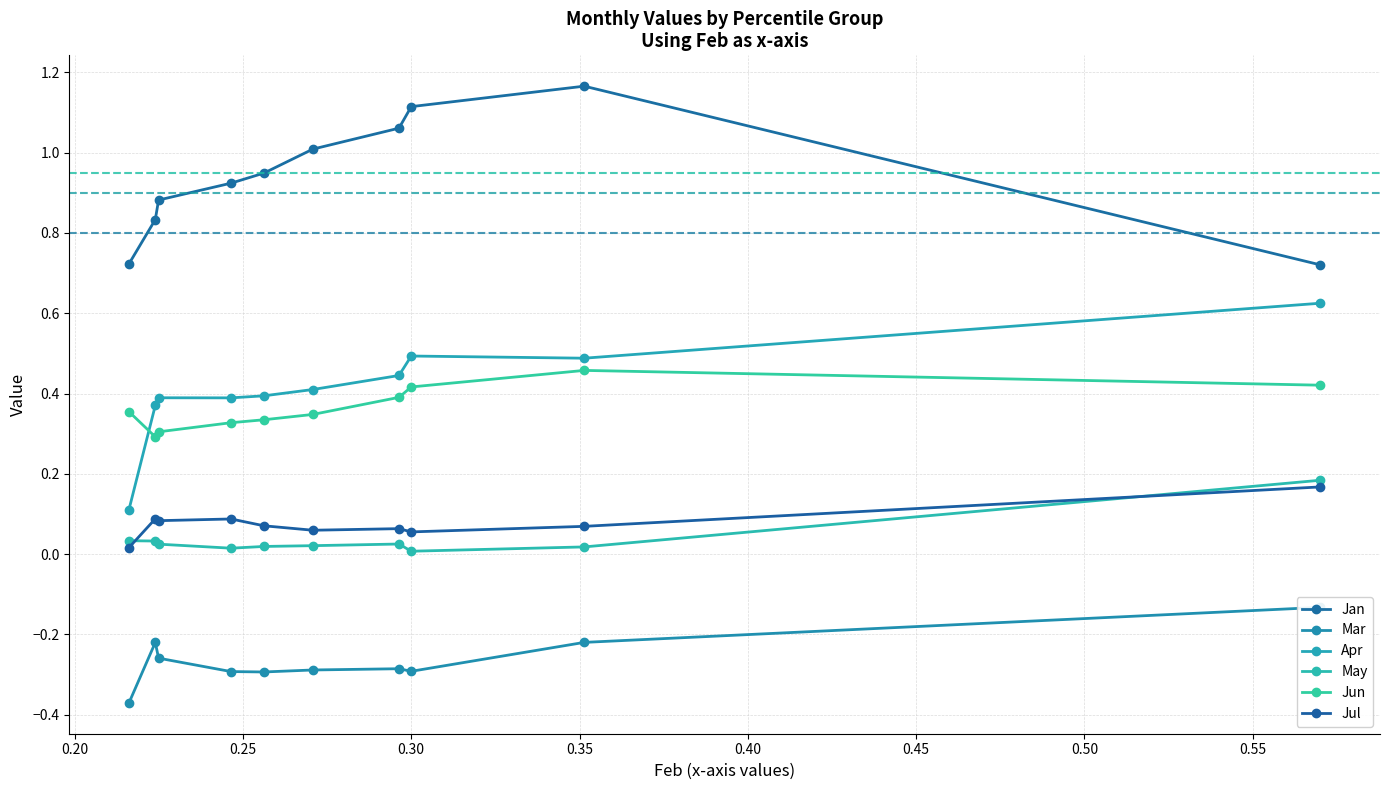

Is the value of Jul at 0.20 greater than the value of Jan at 0.20?

No